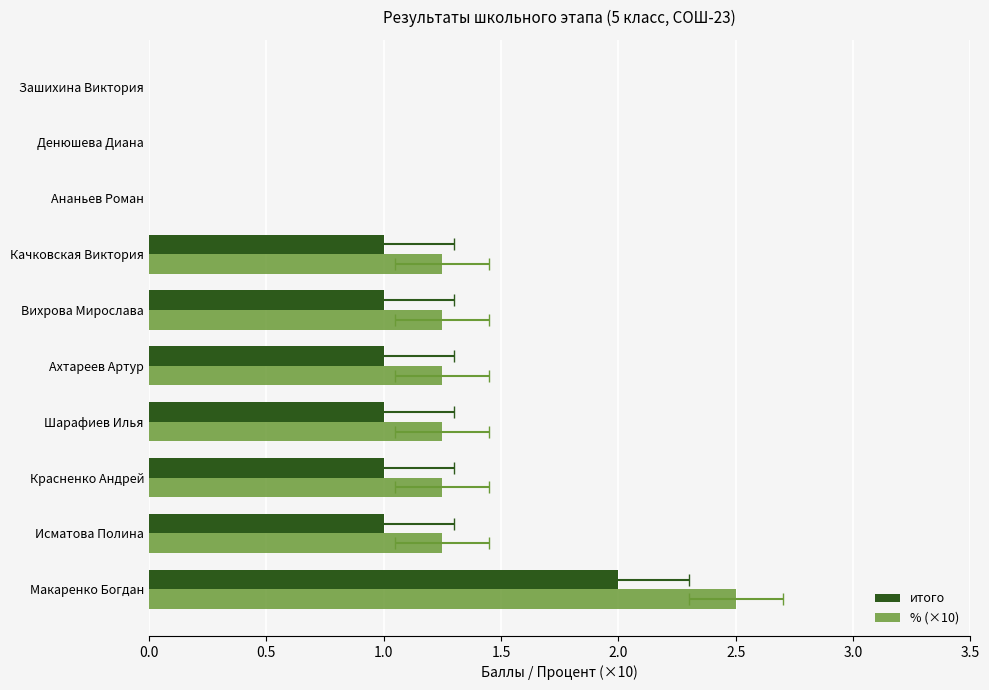

What is the average value of the % (×10) series?

1.0